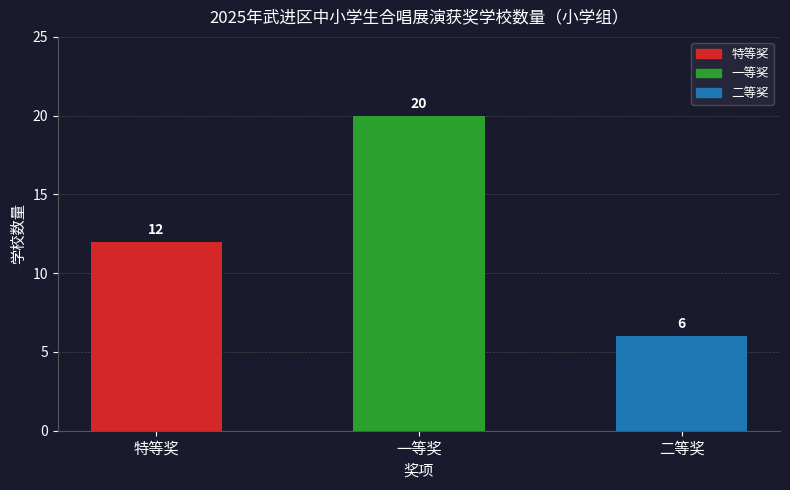

What is the value of the 3rd bar from the left?

6